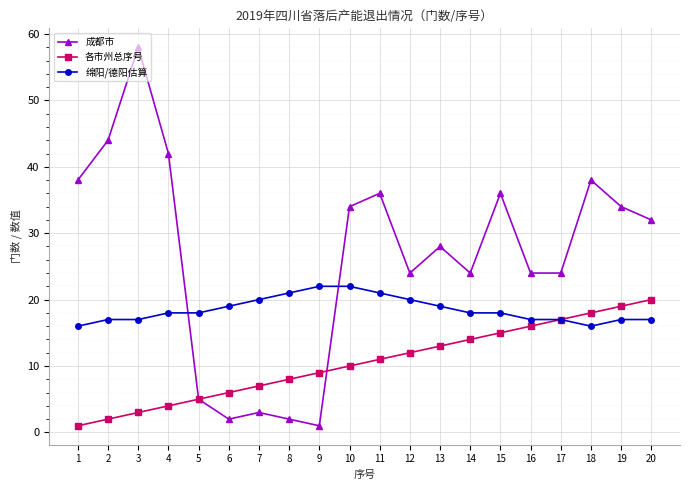

How many times do 绵阳/德阳估算 and 成都市 cross each other?

2